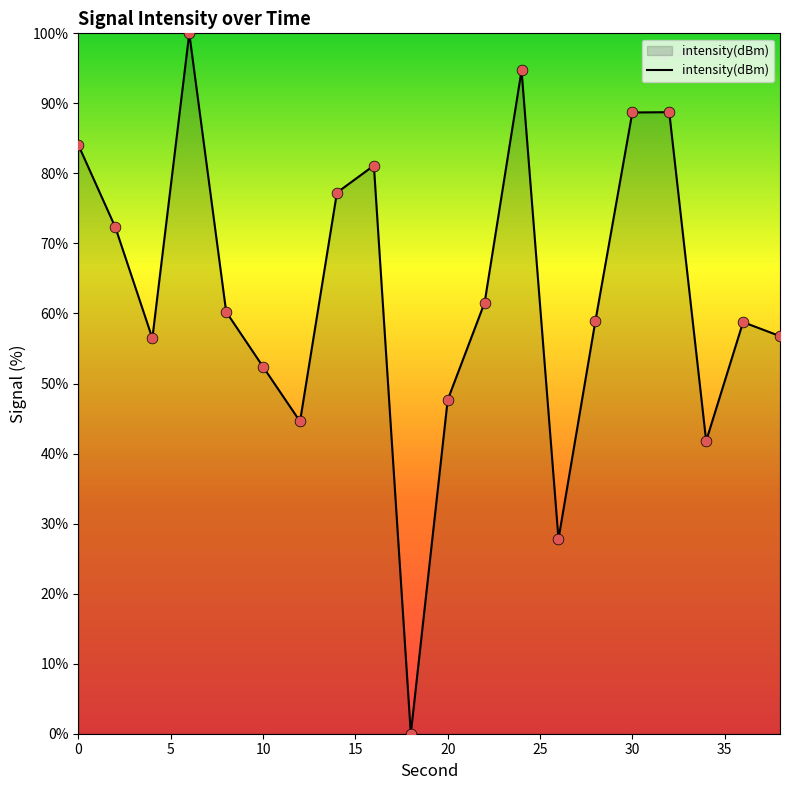

What is the difference between the maximum and minimum values?

100.0